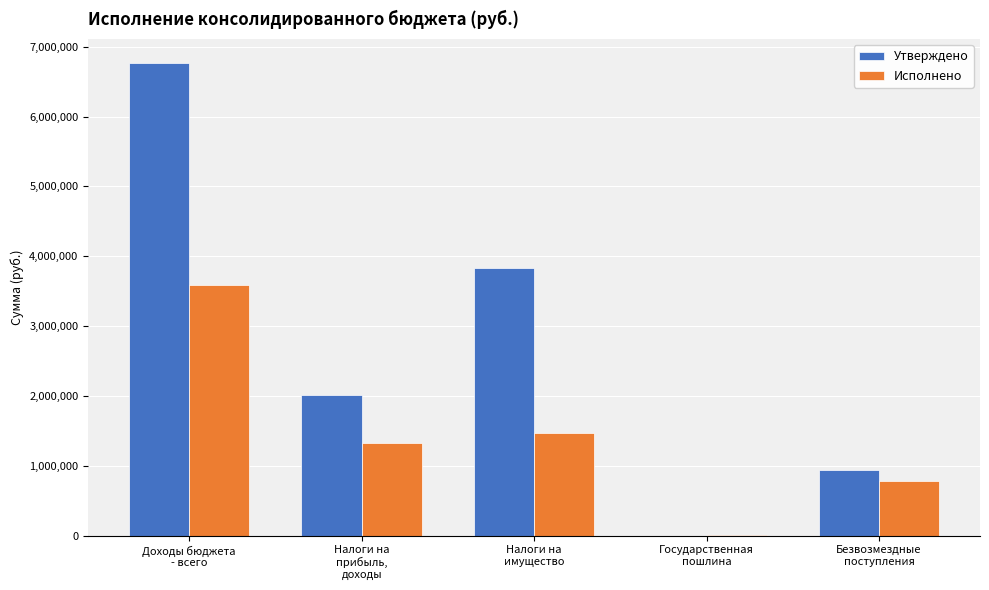

Which category has the highest value across all series?

Доходы бюджета
- всего